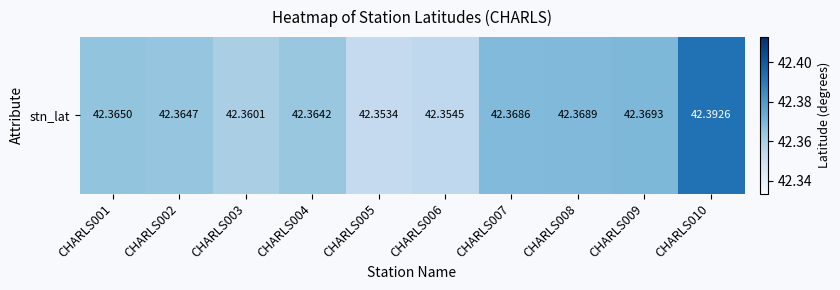

What is the minimum value shown in the chart?

42.4